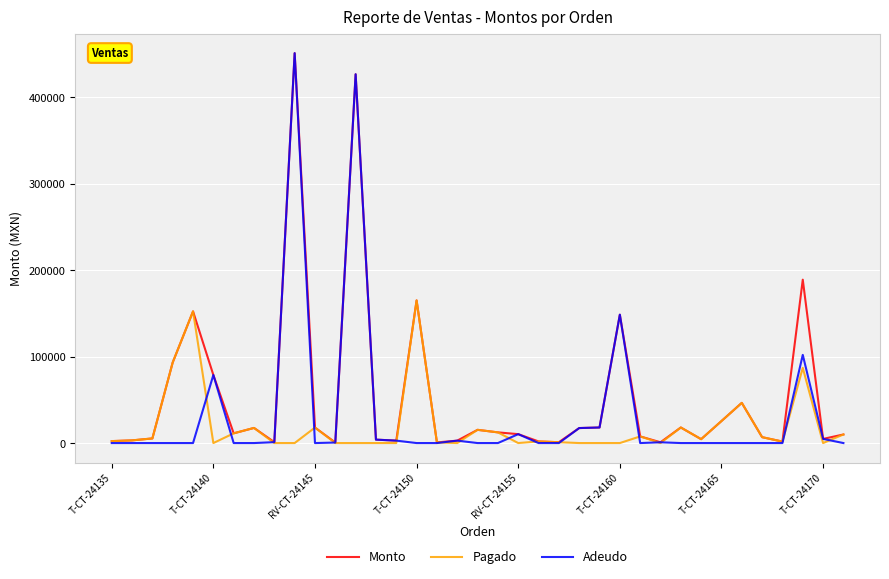

Which series has the largest range (max minus min)?

Adeudo